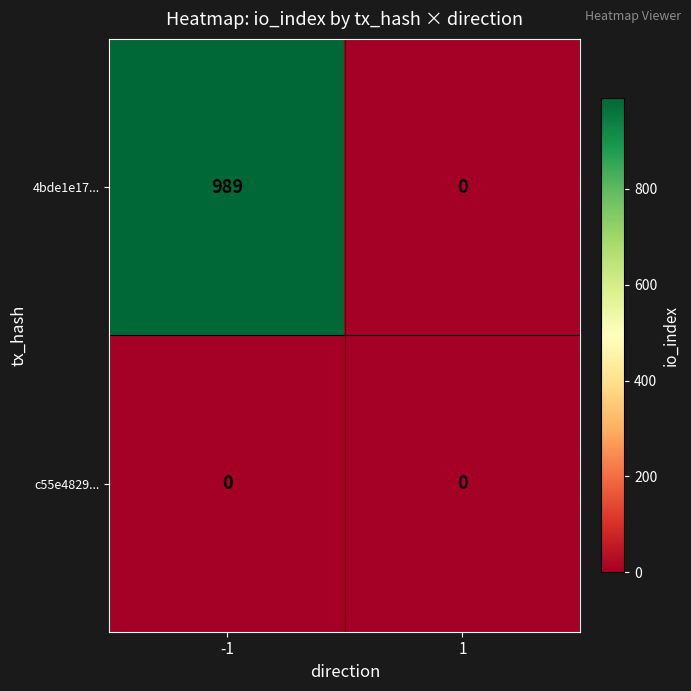

Reading right to left, extract all data points from this chart.

4bde1e17...: 1=0	-1=989
c55e4829...: 1=0	-1=0